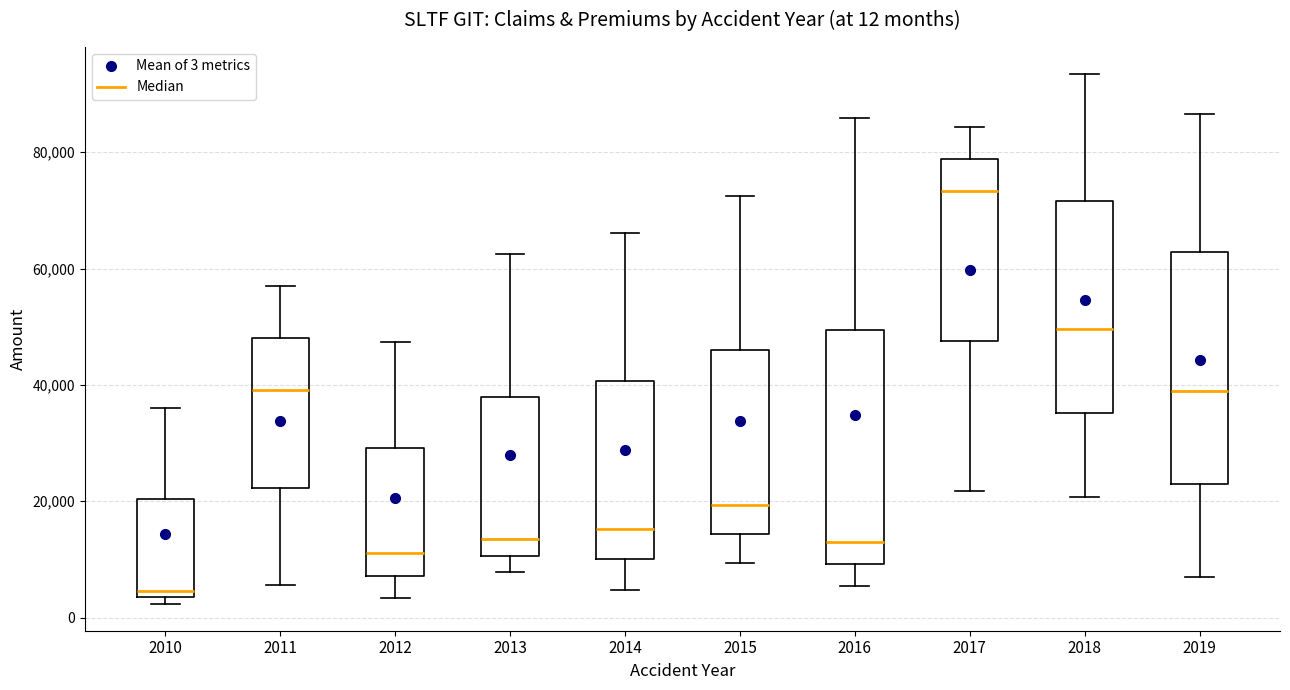

Which box's median line is the lowest?

2010